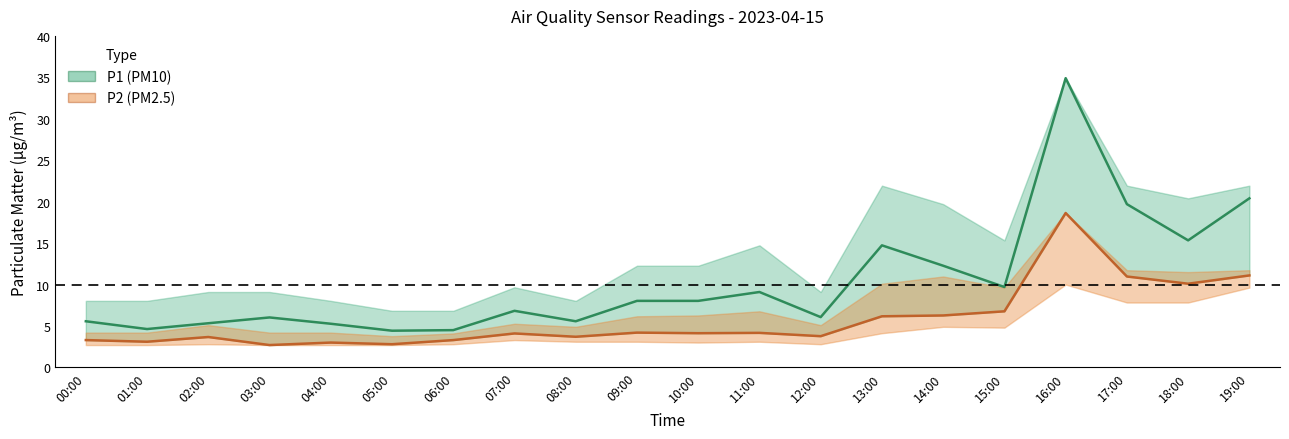

At how many categories does at least one series exceed 15?

4